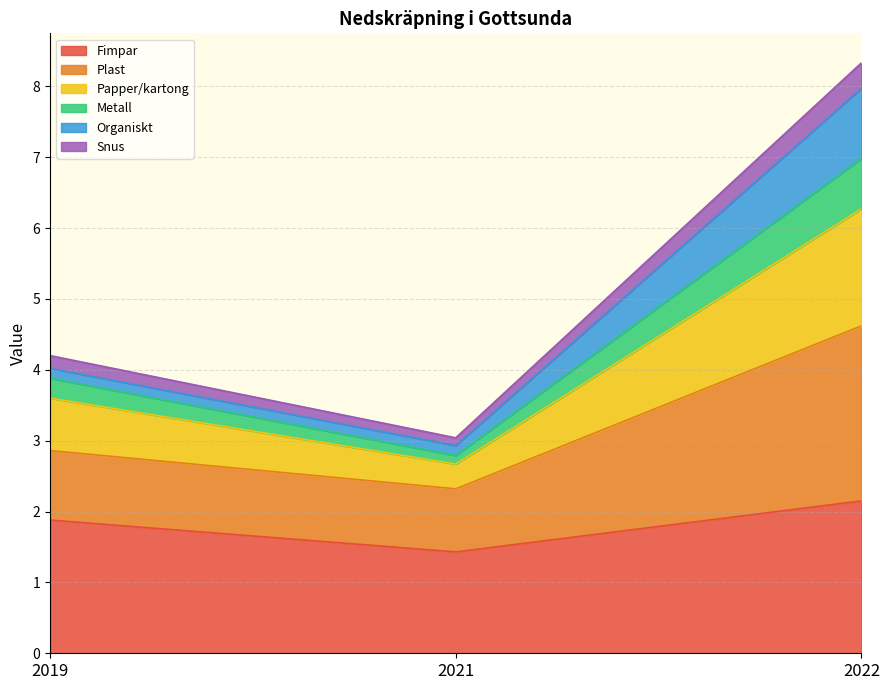

Which series changed the most between 2019 and 2022?

Plast